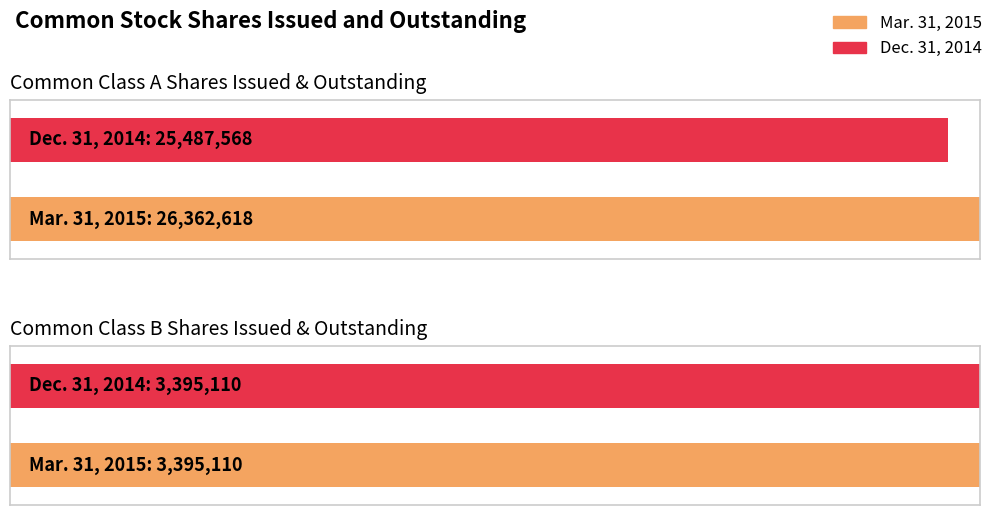

What are all the series names shown in the legend?

Mar. 31, 2015, Dec. 31, 2014